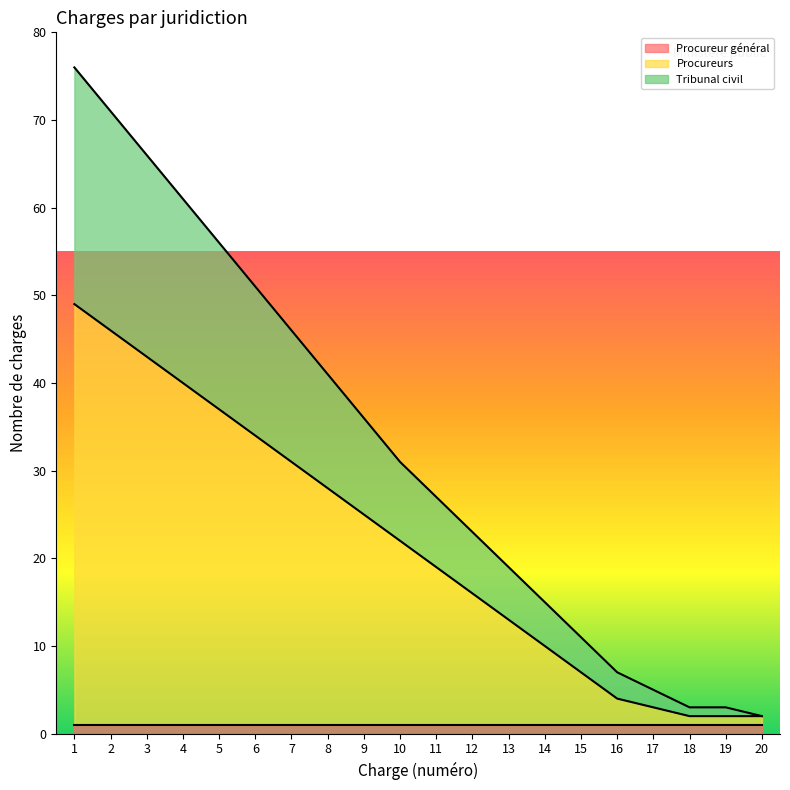

At how many categories does at least one series exceed 62?

3